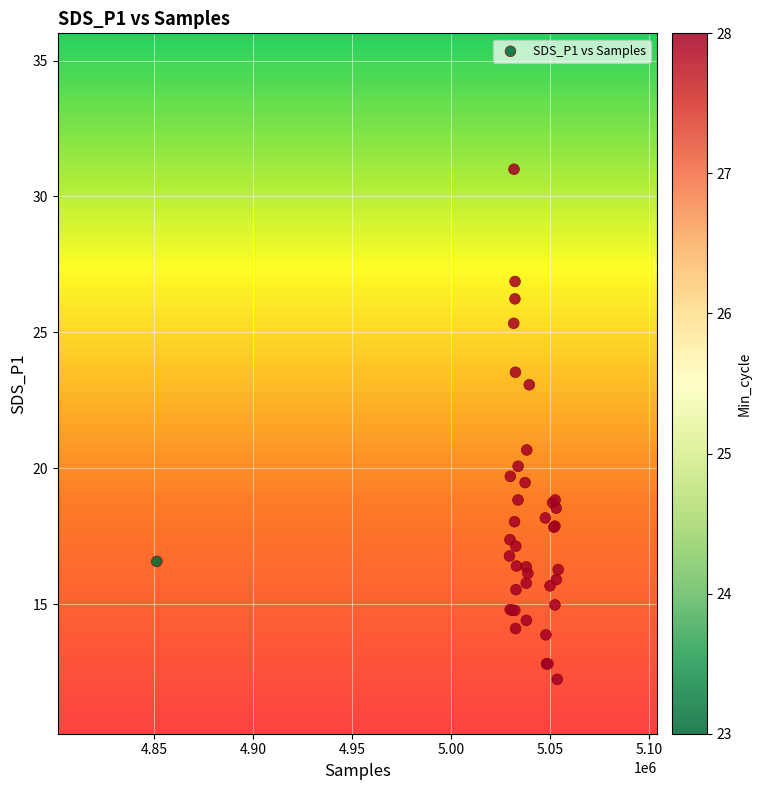

What Y value in the scatter plot is closest to 21?

20.7